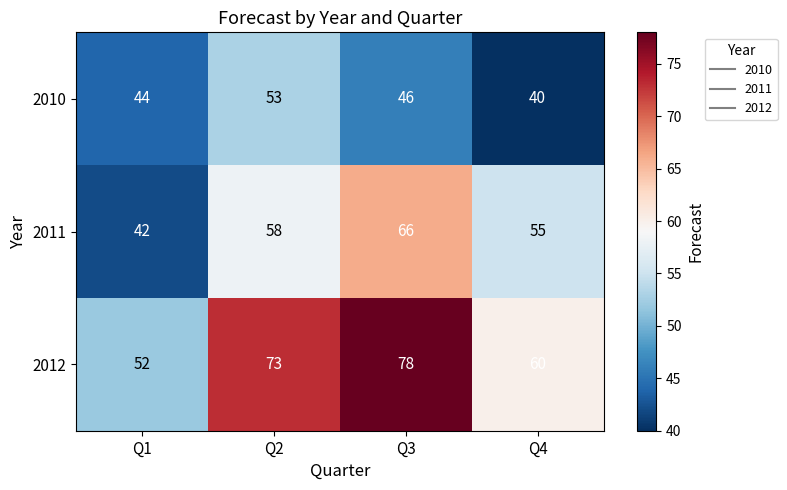

How many data points in 2010 are less than 46?

2